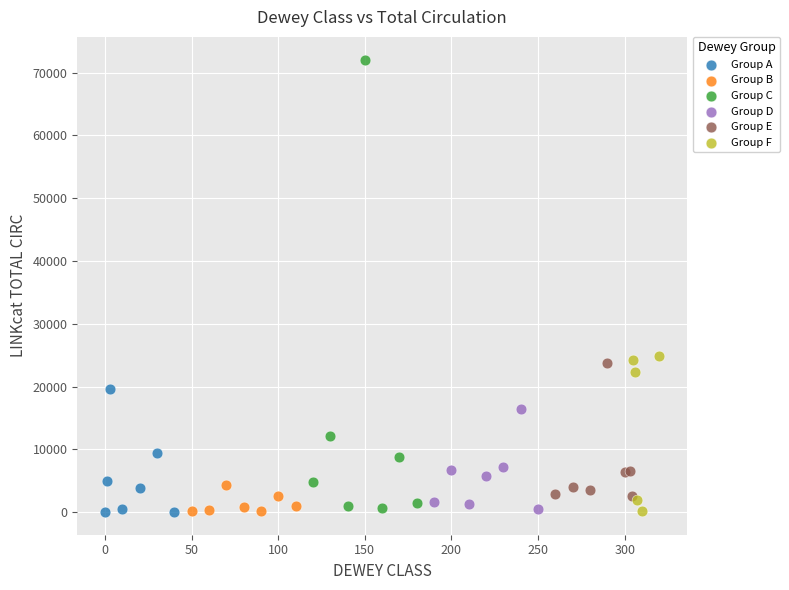

Which series has the largest Y range (max minus min)?

Group C